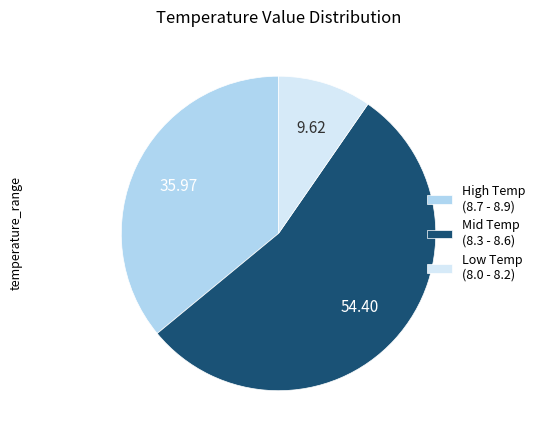

Approximately how many times larger is the value at Mid Temp (8.3 - 8.6) compared to High Temp (8.7 - 8.9)?

1.5